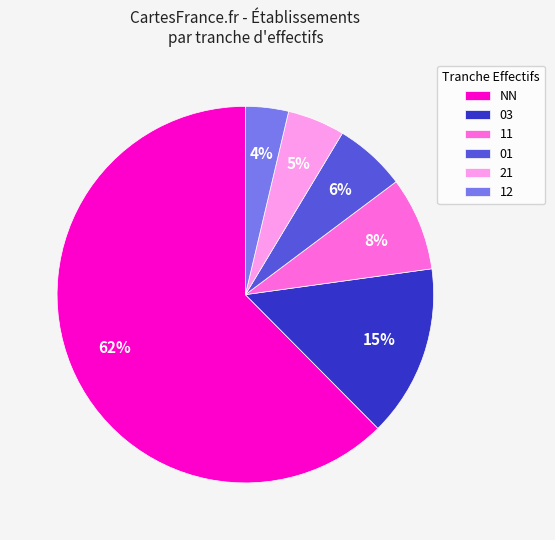

Is the sum of 12 and 11 greater than half?

No